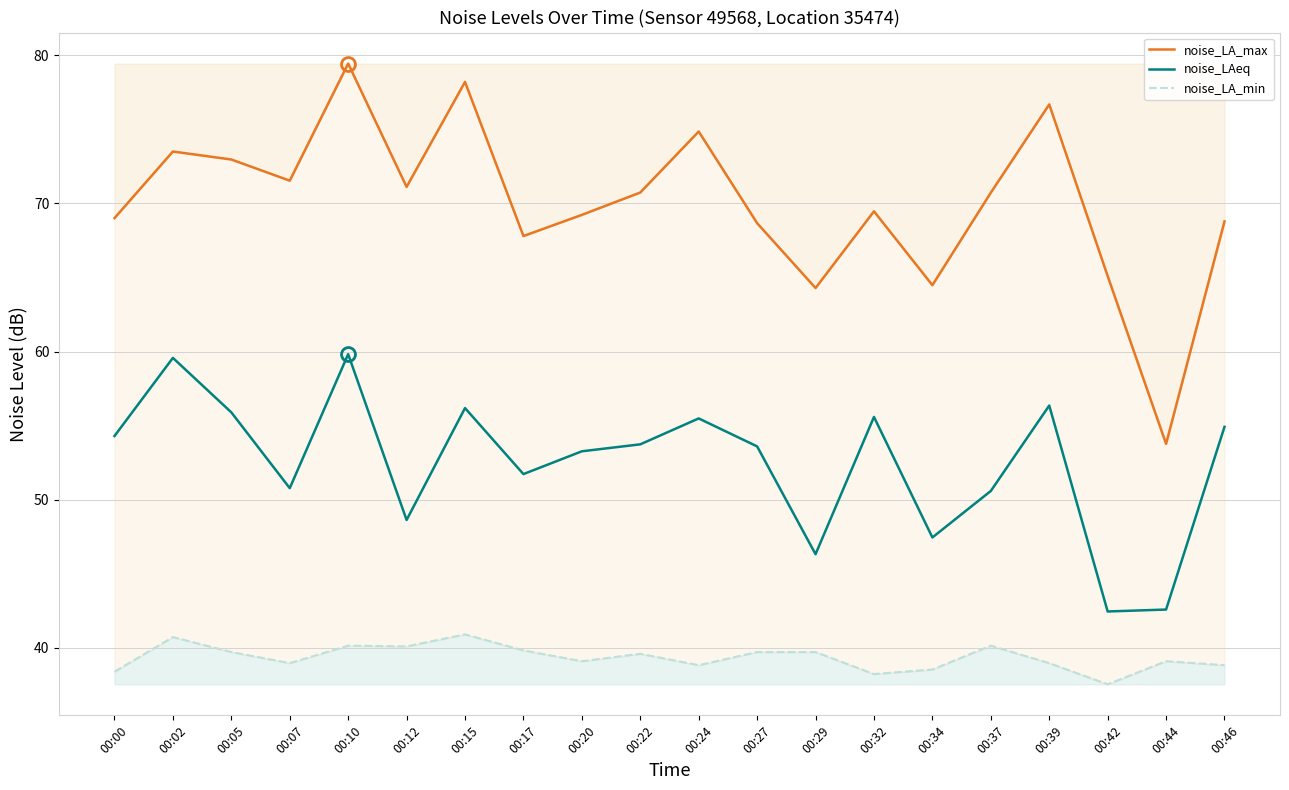

What are all the series names shown in the legend?

noise_LA_max, noise_LAeq, noise_LA_min